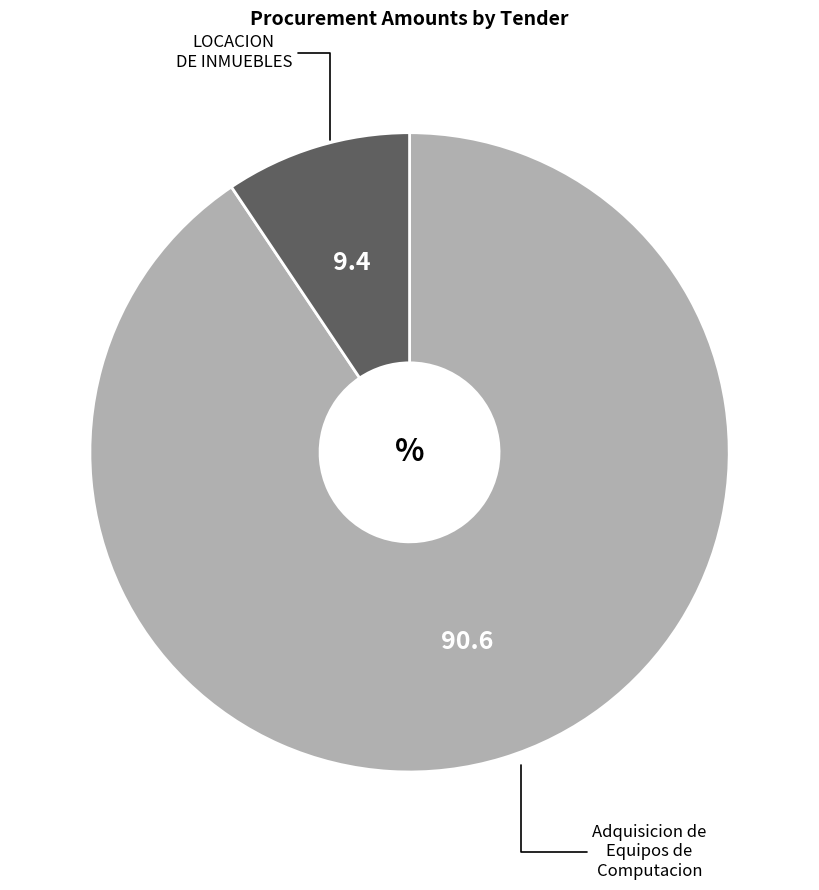

Is there any slice that represents more than half of the pie?

Yes